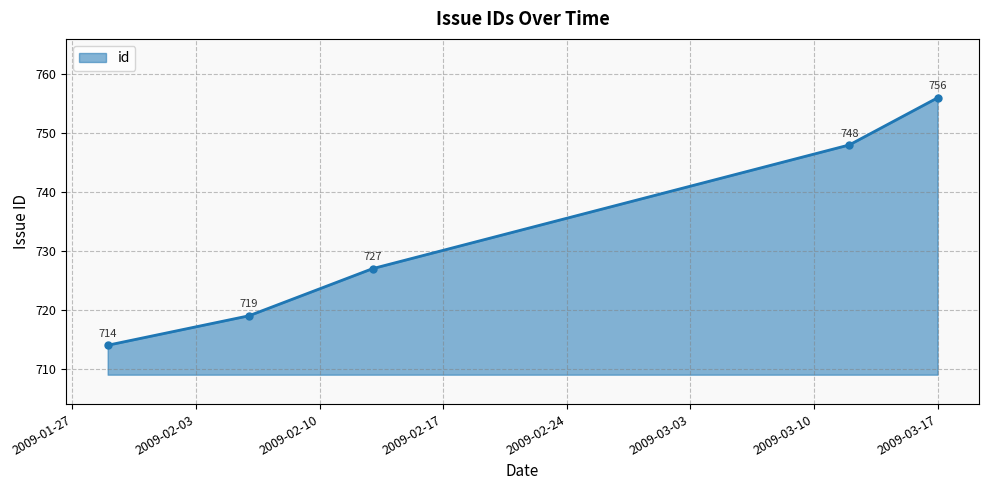

True or false: there are more than 2 points higher than both neighbors.

False